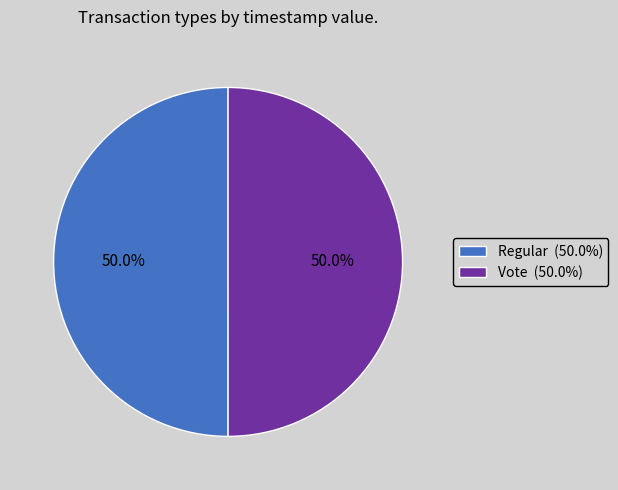

Count the number of slices in the pie.

2